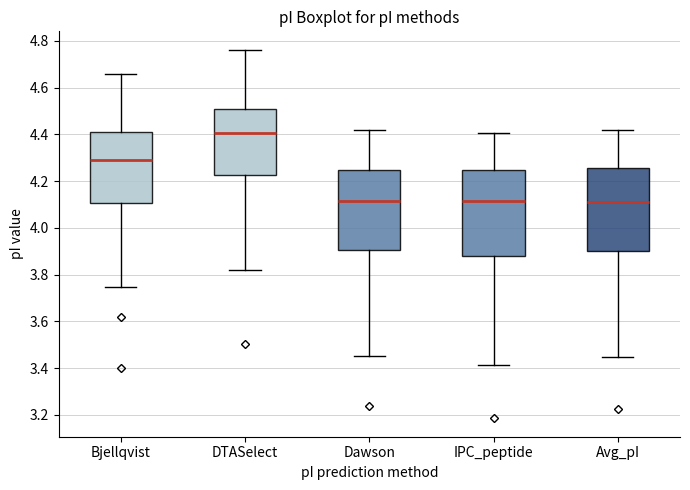

Reading left to right, read every box against the y-axis: the position of its median line, the range the box covers, and the ends of its whiskers. The values are not printed on the chart, so give them approximately, as read against the axis.

Bjellqvist: median 4.30, box 4.10 to 4.42, whiskers 3.74 to 4.66
DTASelect: median 4.40, box 4.22 to 4.50, whiskers 3.82 to 4.76
Dawson: median 4.12, box 3.90 to 4.24, whiskers 3.46 to 4.42
IPC_peptide: median 4.12, box 3.88 to 4.24, whiskers 3.42 to 4.40
Avg_pI: median 4.12, box 3.90 to 4.26, whiskers 3.44 to 4.42